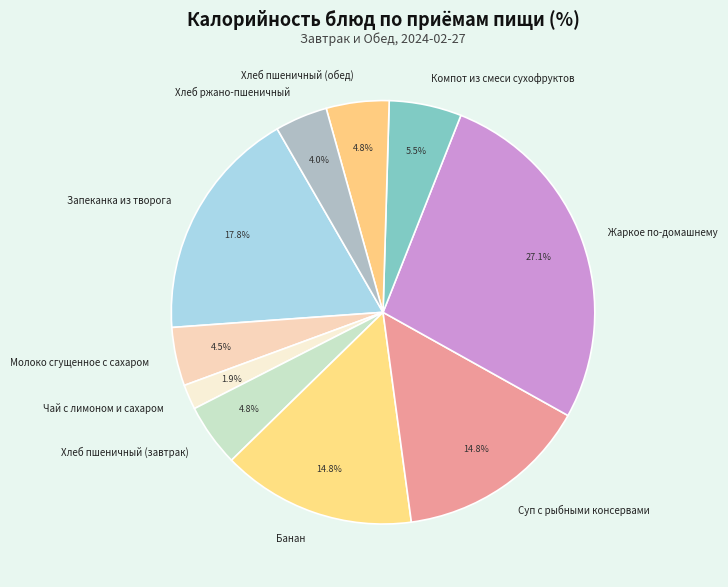

Which has a higher value, Суп с рыбными консервами or Компот из смеси сухофруктов?

Суп с рыбными консервами